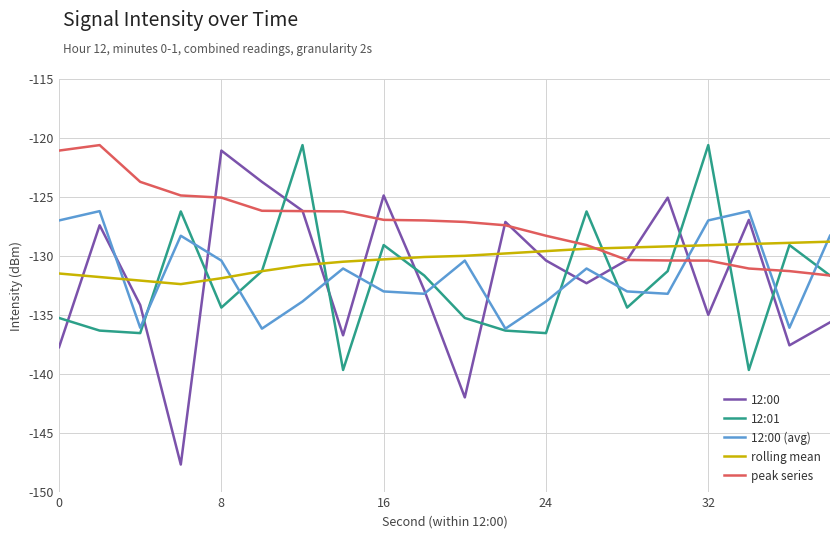

Which series has the largest range (max minus min)?

12:00